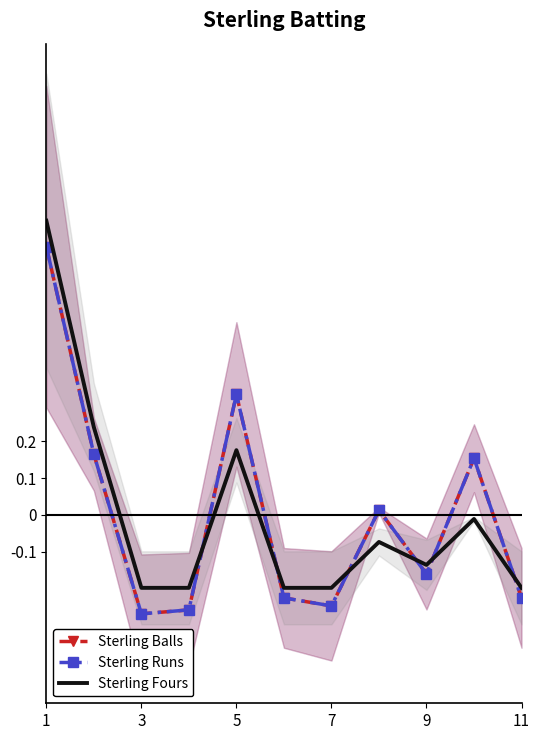

True or false: Sterling Balls and Sterling Runs intersect in this chart.

False